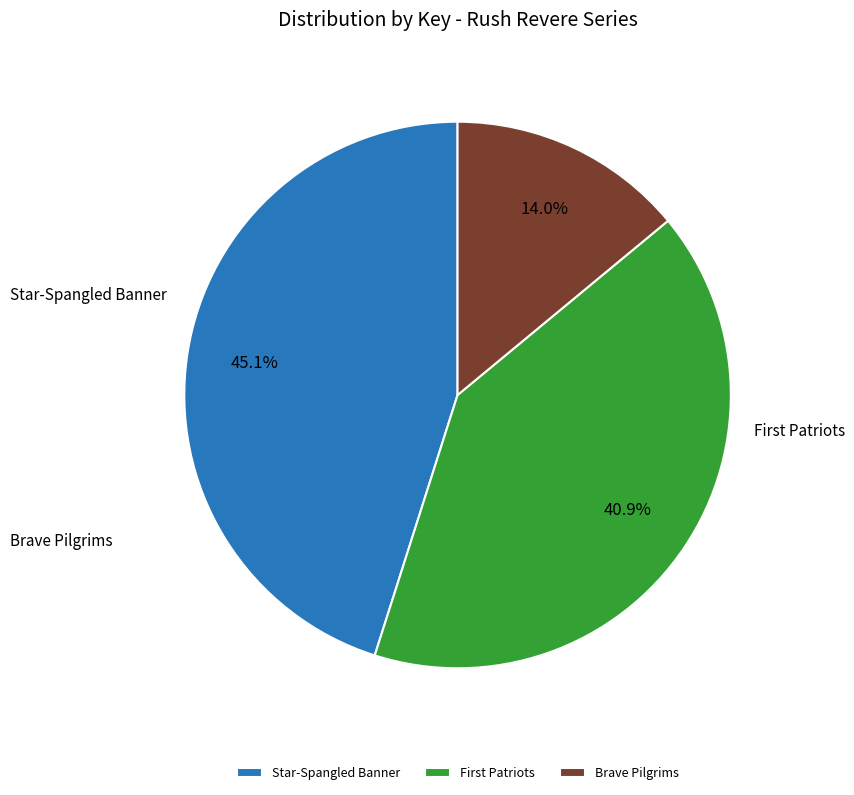

What is the largest slice in the pie chart?

Rush Revere and the Star-Spangled Banner